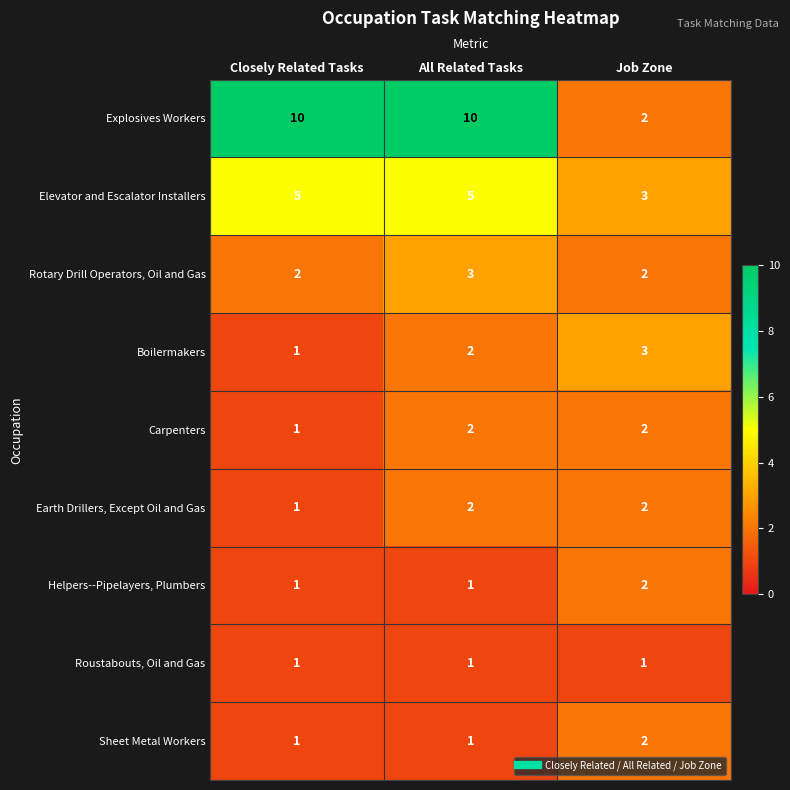

What is the minimum value shown in the chart?

1